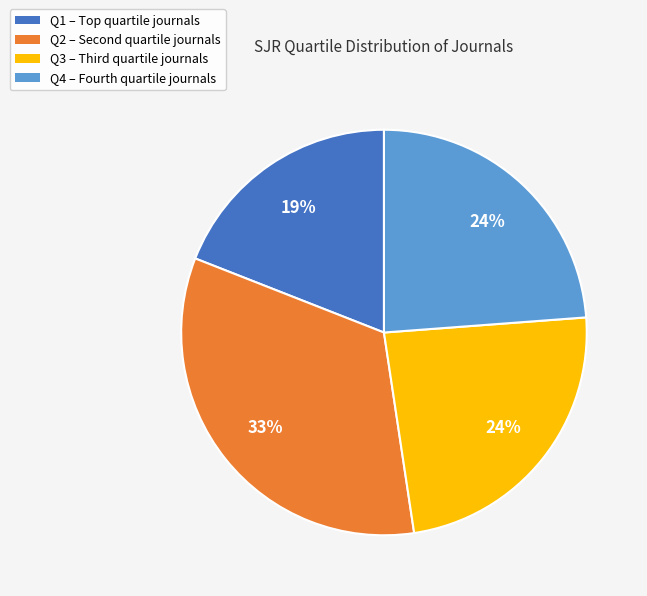

To the nearest percent, what is the difference between the largest and smallest slice percentages?

14%